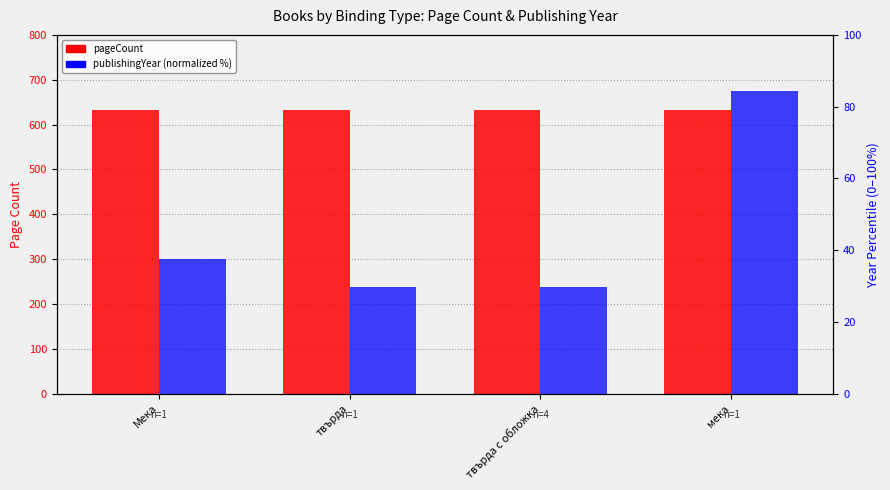

At which label is publishingYear (normalized %) closest to 57?

Мека